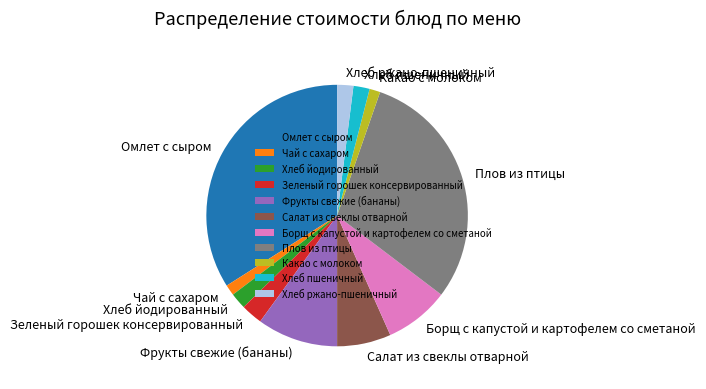

Do Плов из птицы and Хлеб пшеничный together represent more than half of the pie?

No